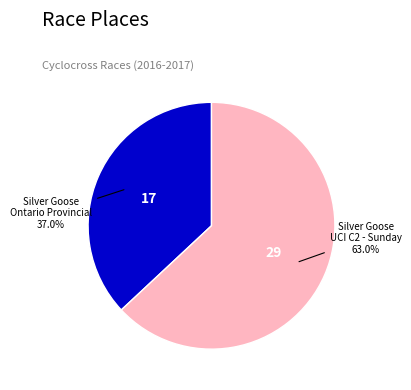

Is there a majority slice in this chart?

Yes